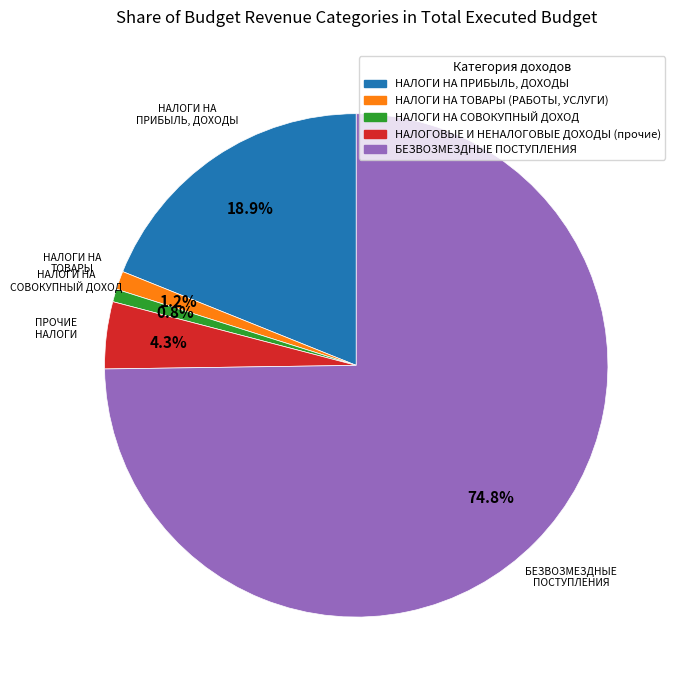

To the nearest percent, what is the difference between the НАЛОГИ НА СОВОКУПНЫЙ ДОХОД and БЕЗВОЗМЕЗДНЫЕ ПОСТУПЛЕНИЯ slice percentages?

74%